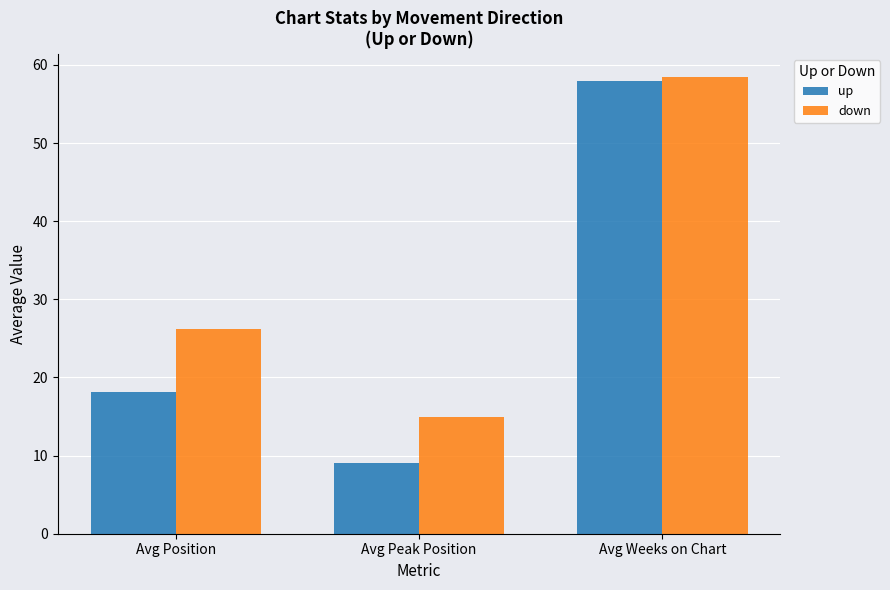

What is the total value across all series at Avg Peak Position?

24.0